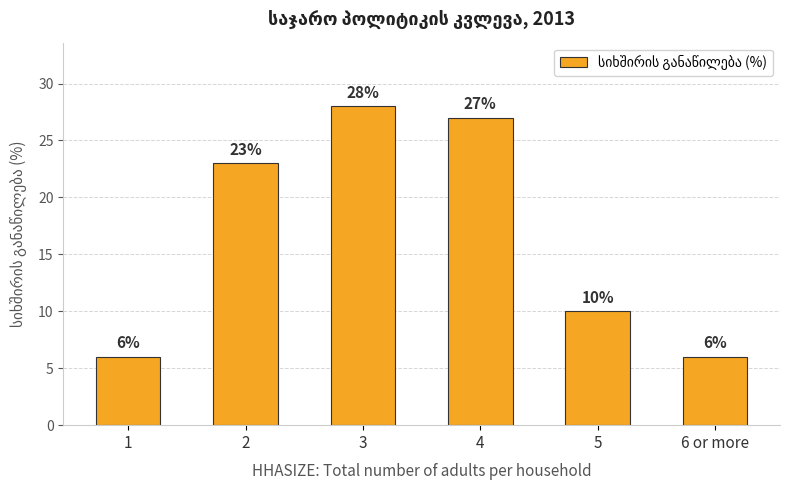

Are the bars horizontal?

No